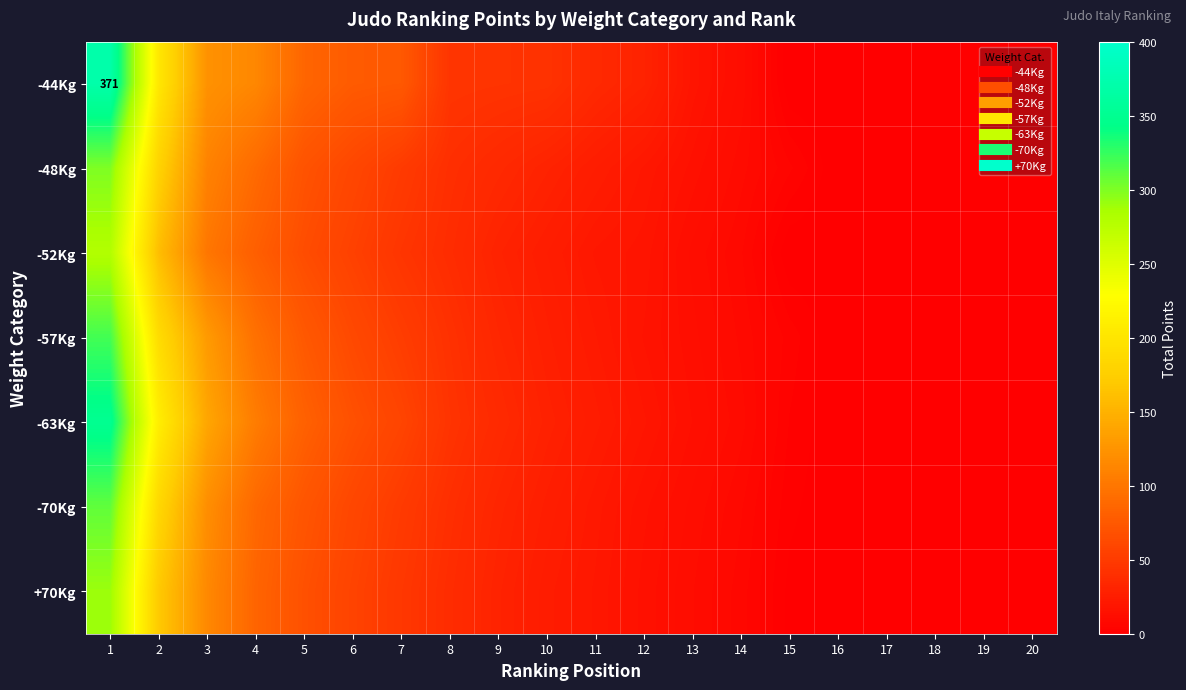

Where is -63Kg nearest to the value 175?

2